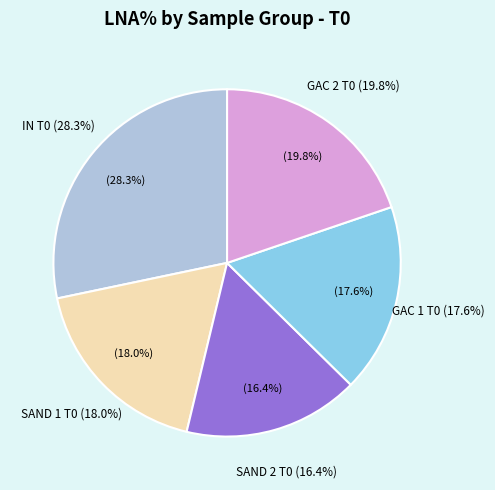

Is it true that SAND 1 T0 is 18% of the pie?

True